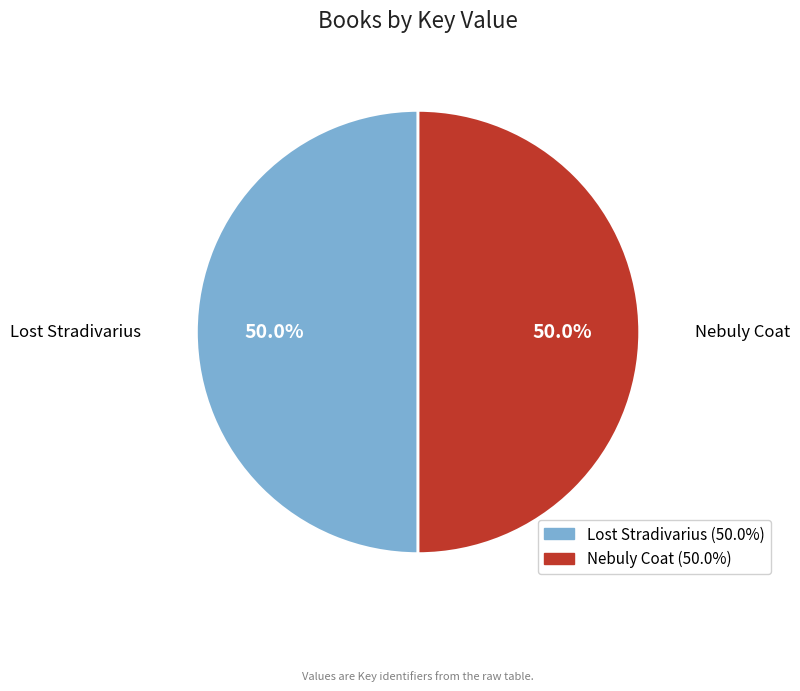

Approximately how many times larger is the value at Nebuly Coat compared to Lost Stradivarius?

1.0